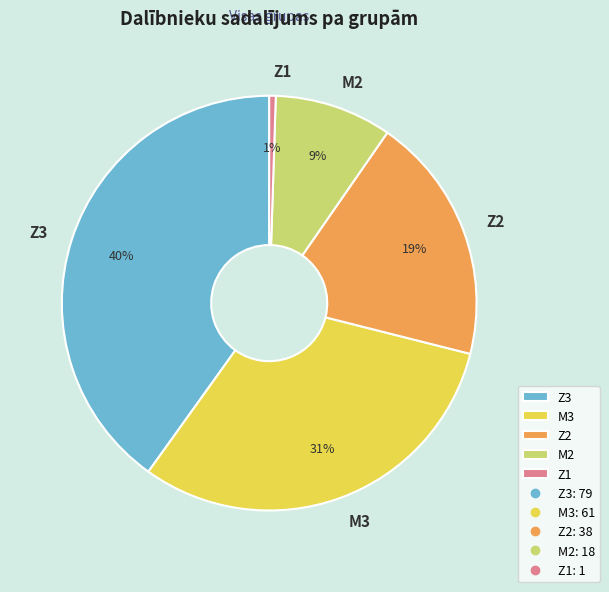

Which has a higher value, Z1 or Z2?

Z2